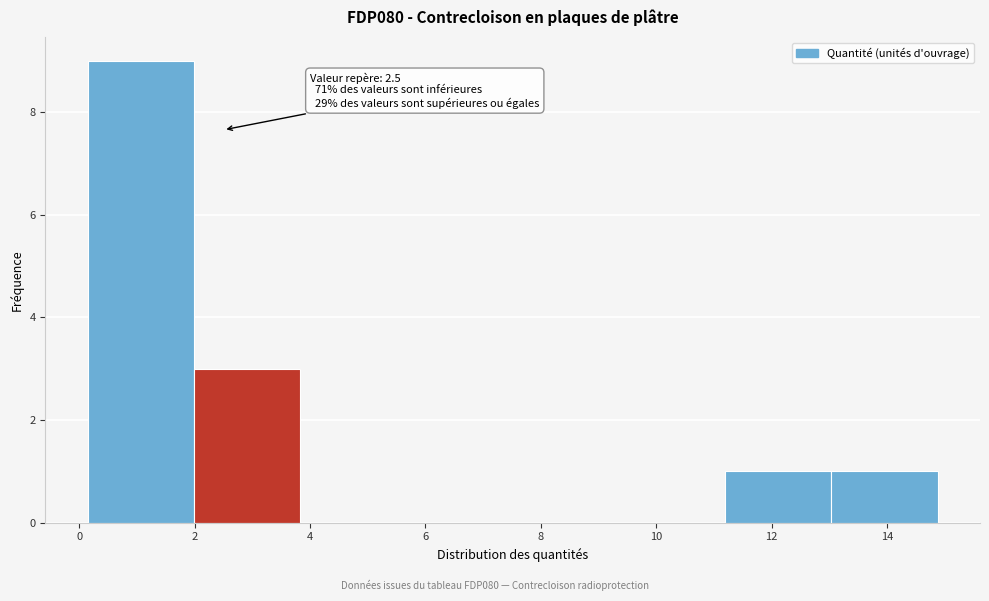

Which range on the x-axis has the tallest bar?

0.2 to 2.0